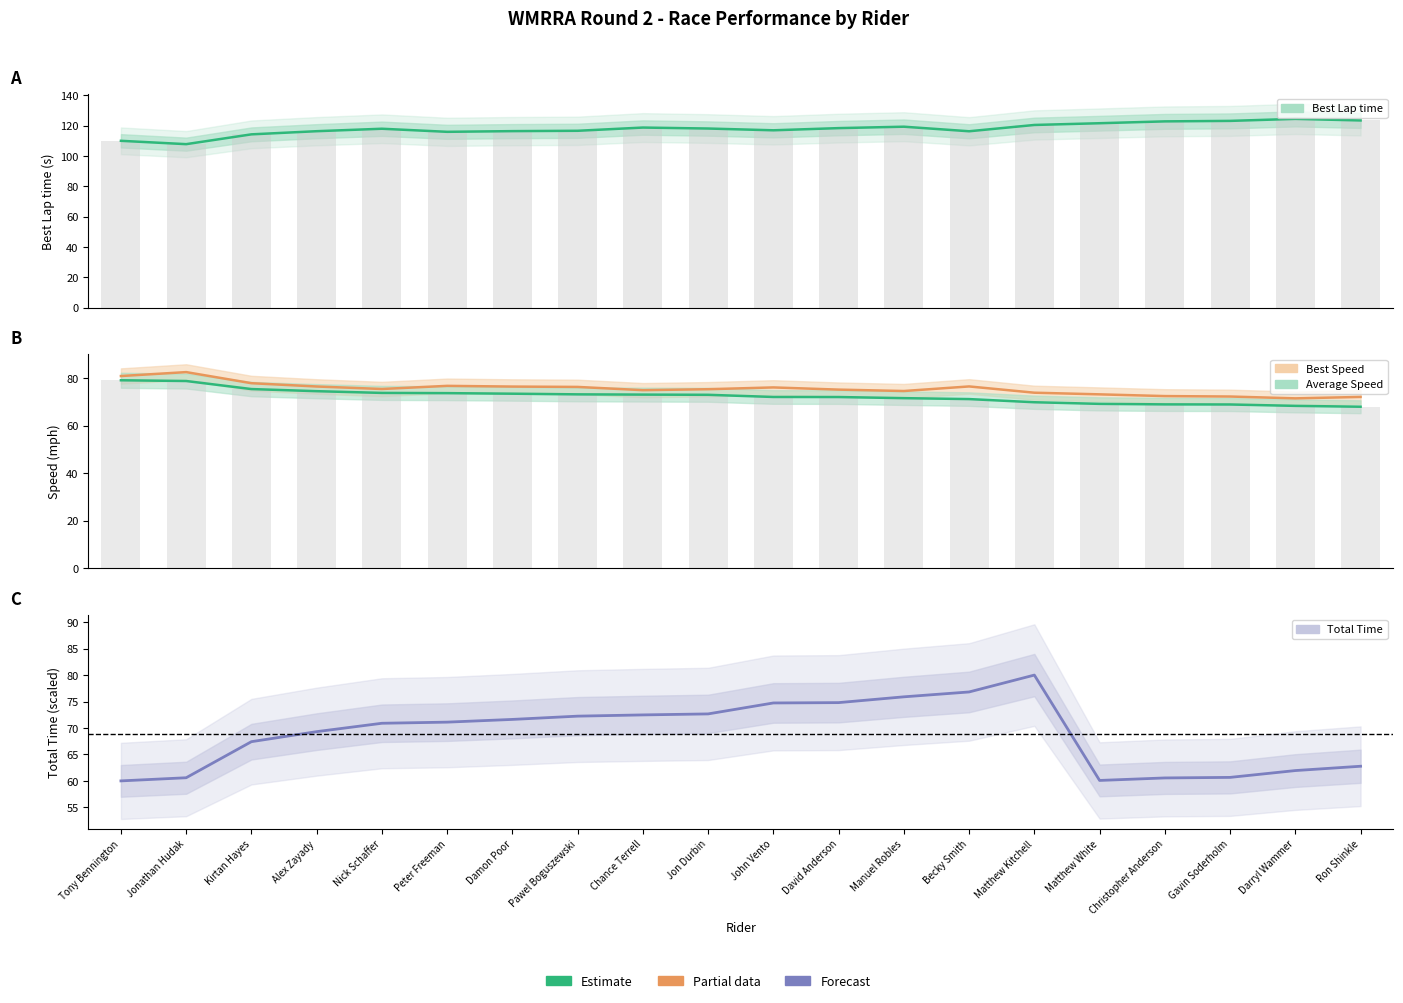

The Average Speed series shows 103.0 at Pawel Boguszewski. True or false?

False